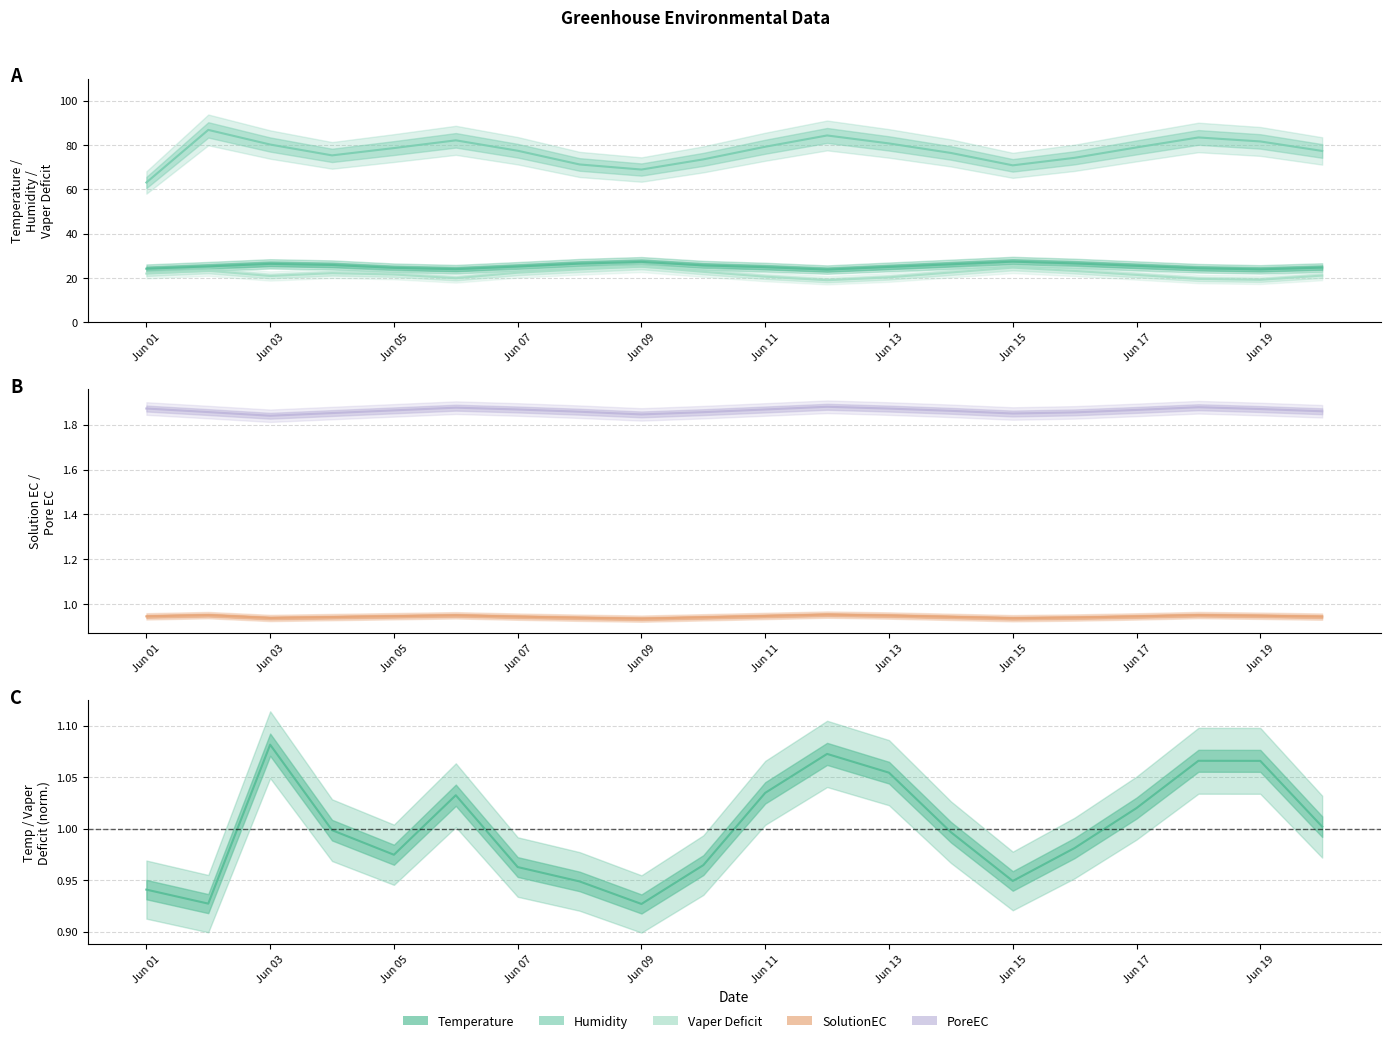

What is the average value of the SolutionEC series?

0.9